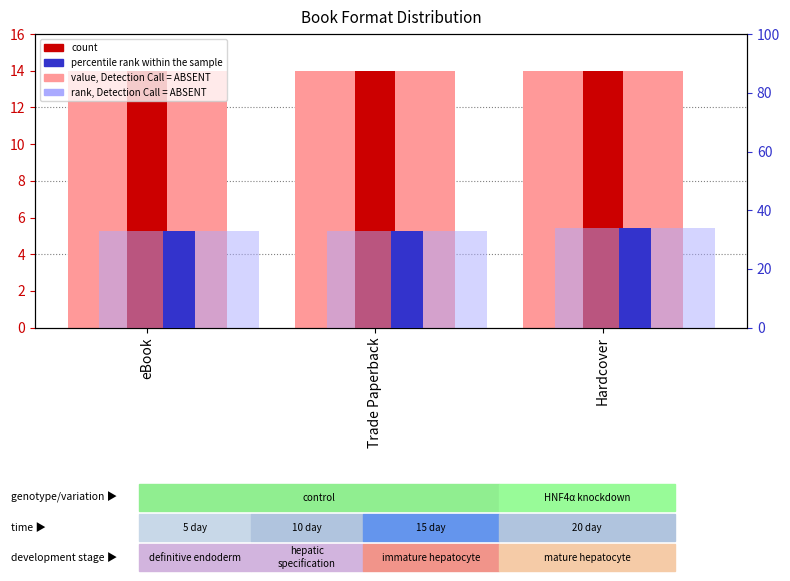

How many groups of bars are there?

3